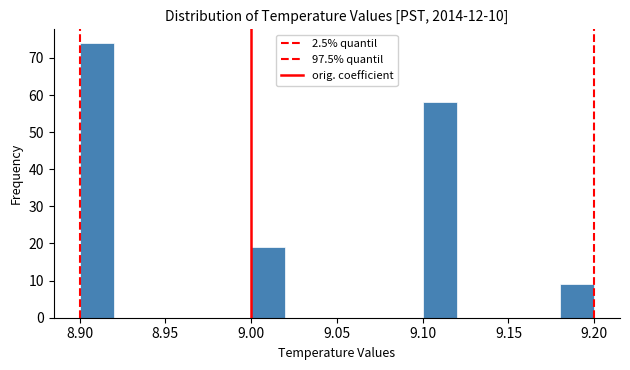

Which range on the x-axis has the tallest bar?

8.90 to 8.92